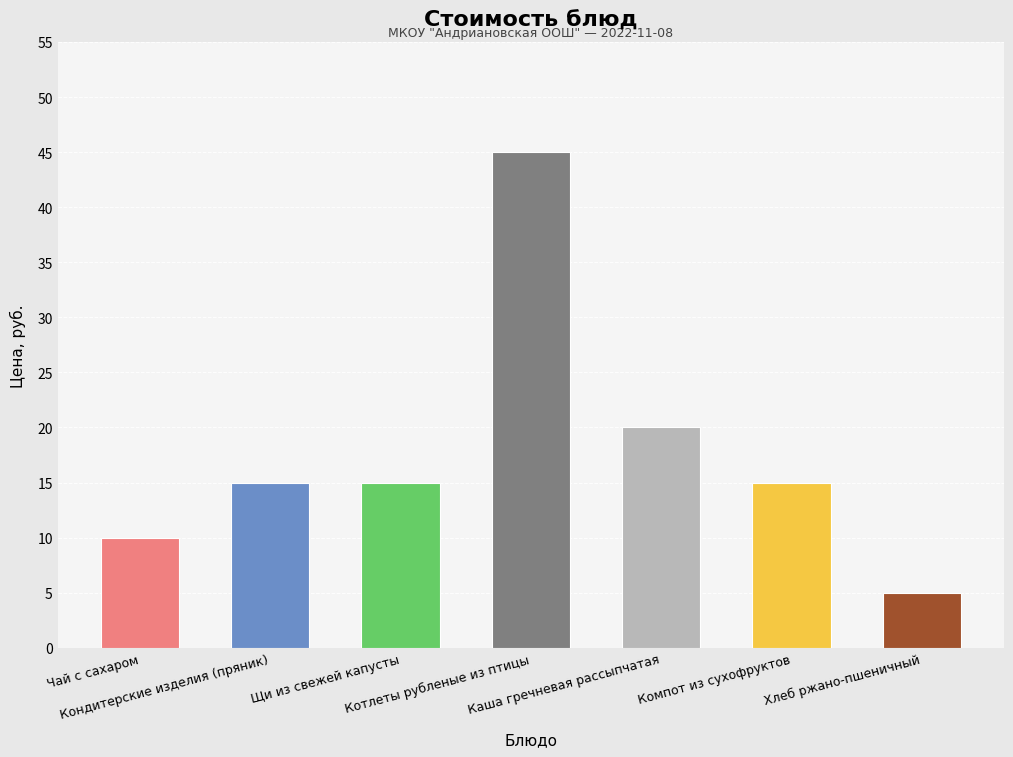

How many values are between 10 and 20?

5